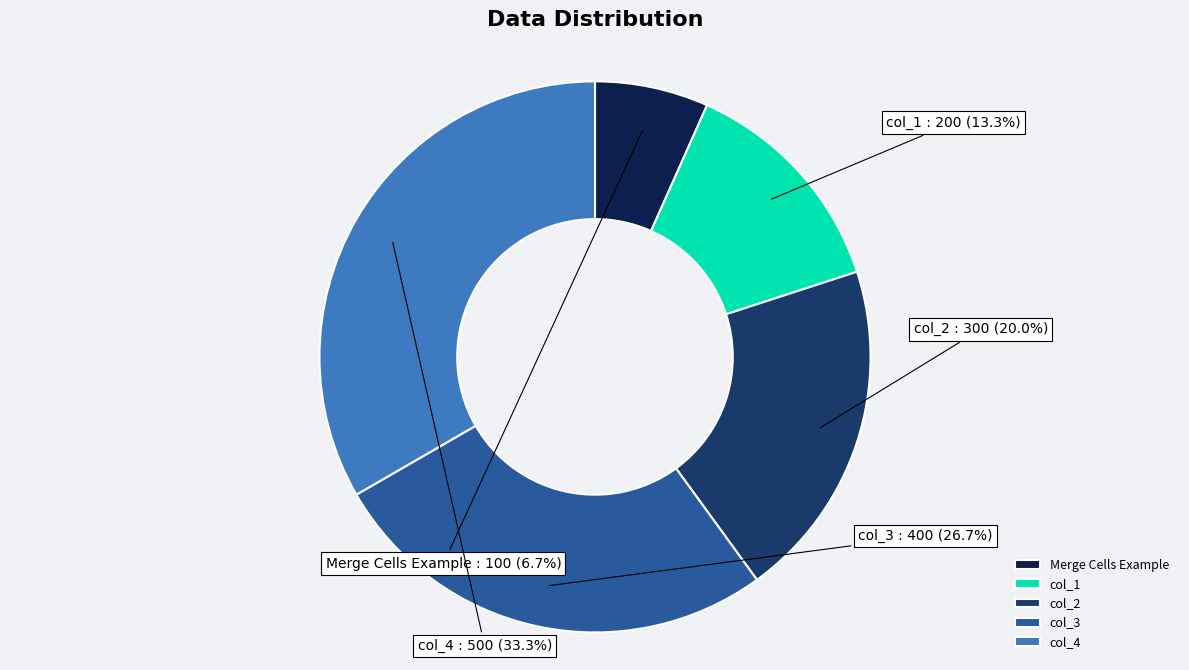

How many slices are in this pie chart?

5